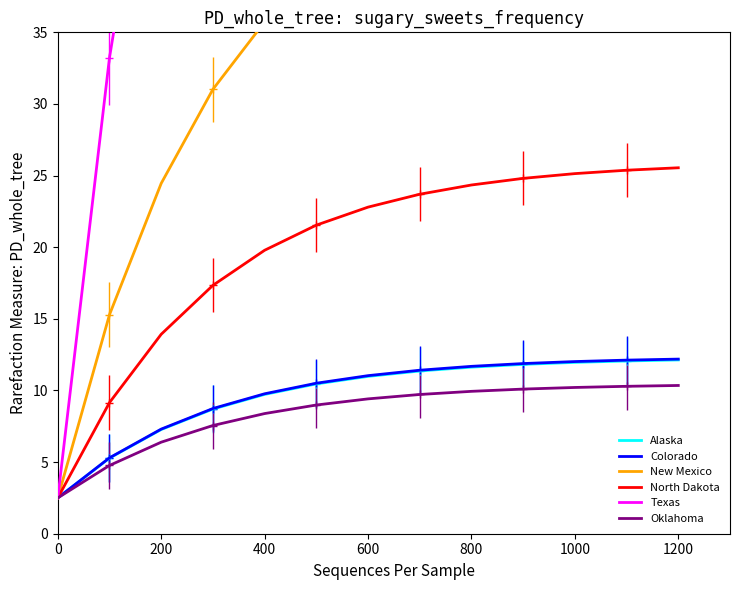

What are all the series names shown in the legend?

Alaska, Colorado, New Mexico, North Dakota, Texas, Oklahoma